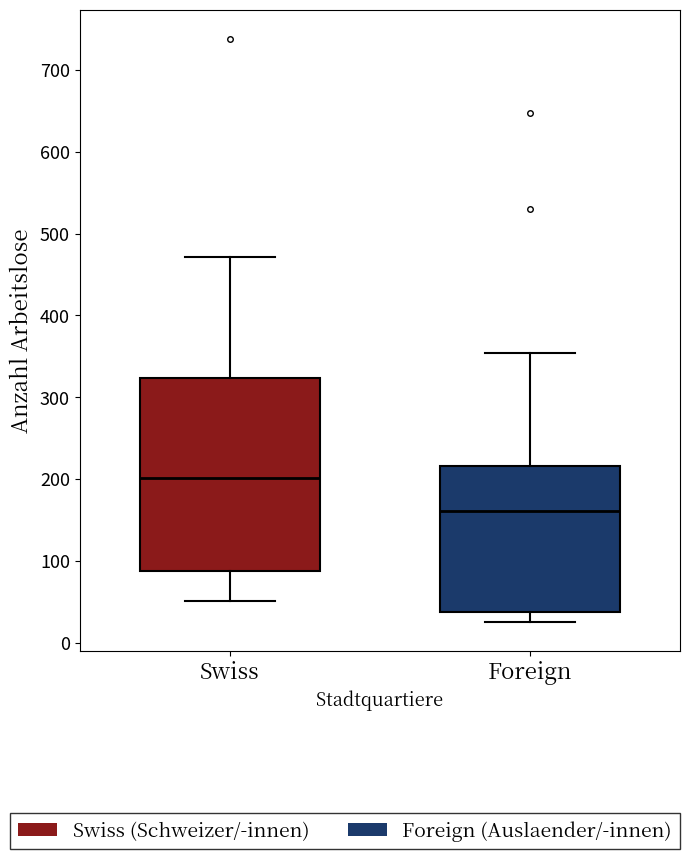

Which box has the highest median line?

Swiss